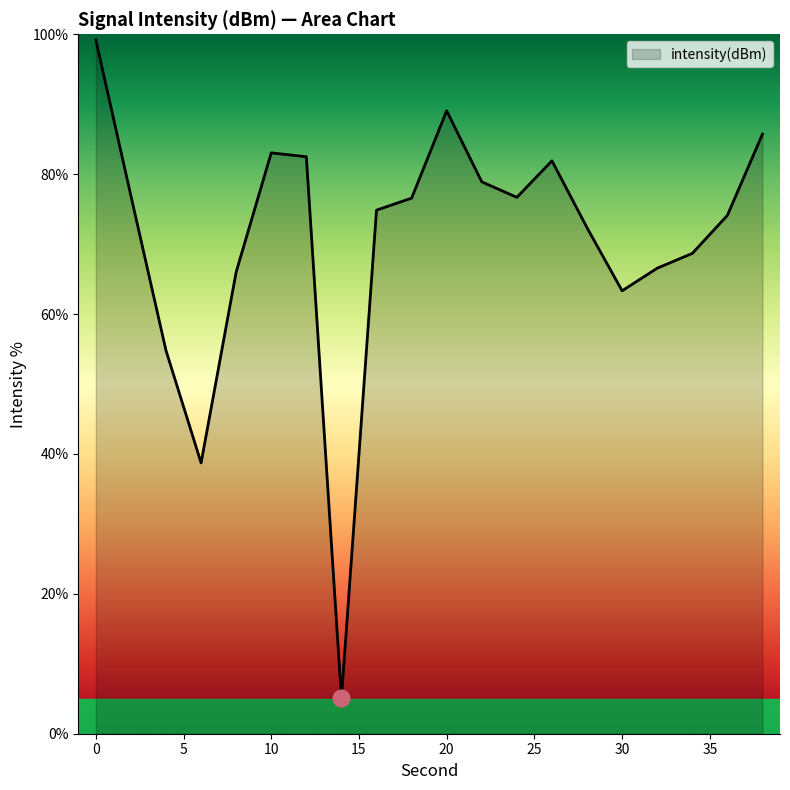

What is the difference between the maximum and minimum values?

94.1